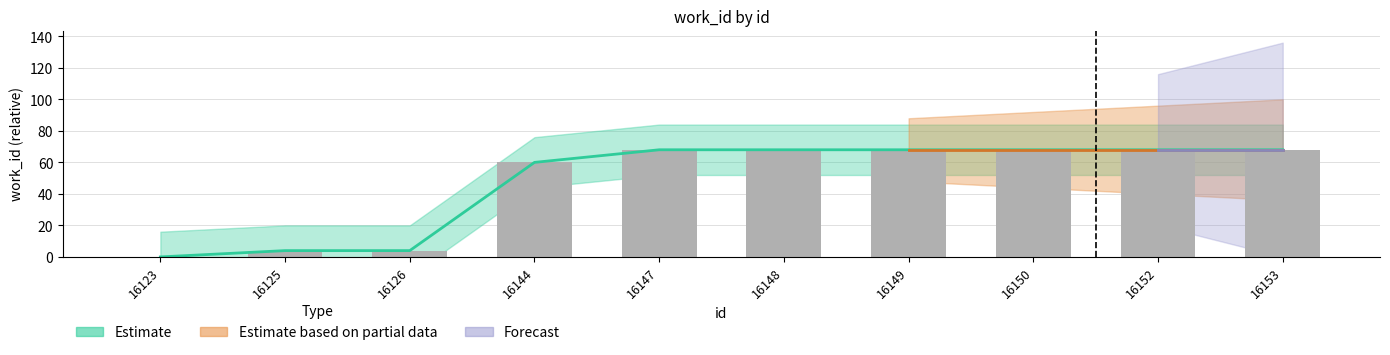

What is the difference between the maximum and minimum values?

68